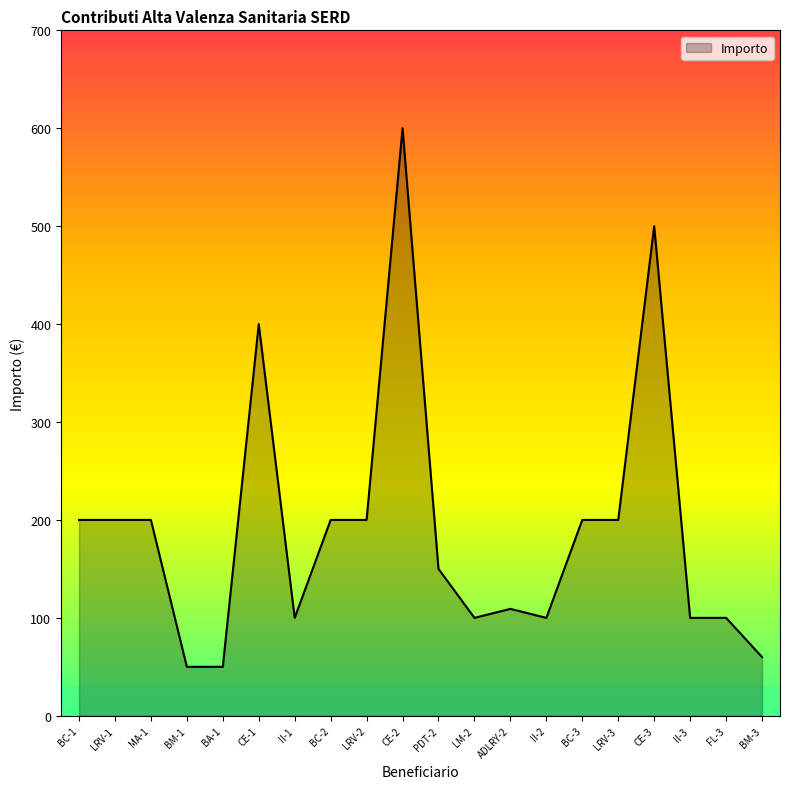

Is it true that the value at LRV-3 is 200.0?

True